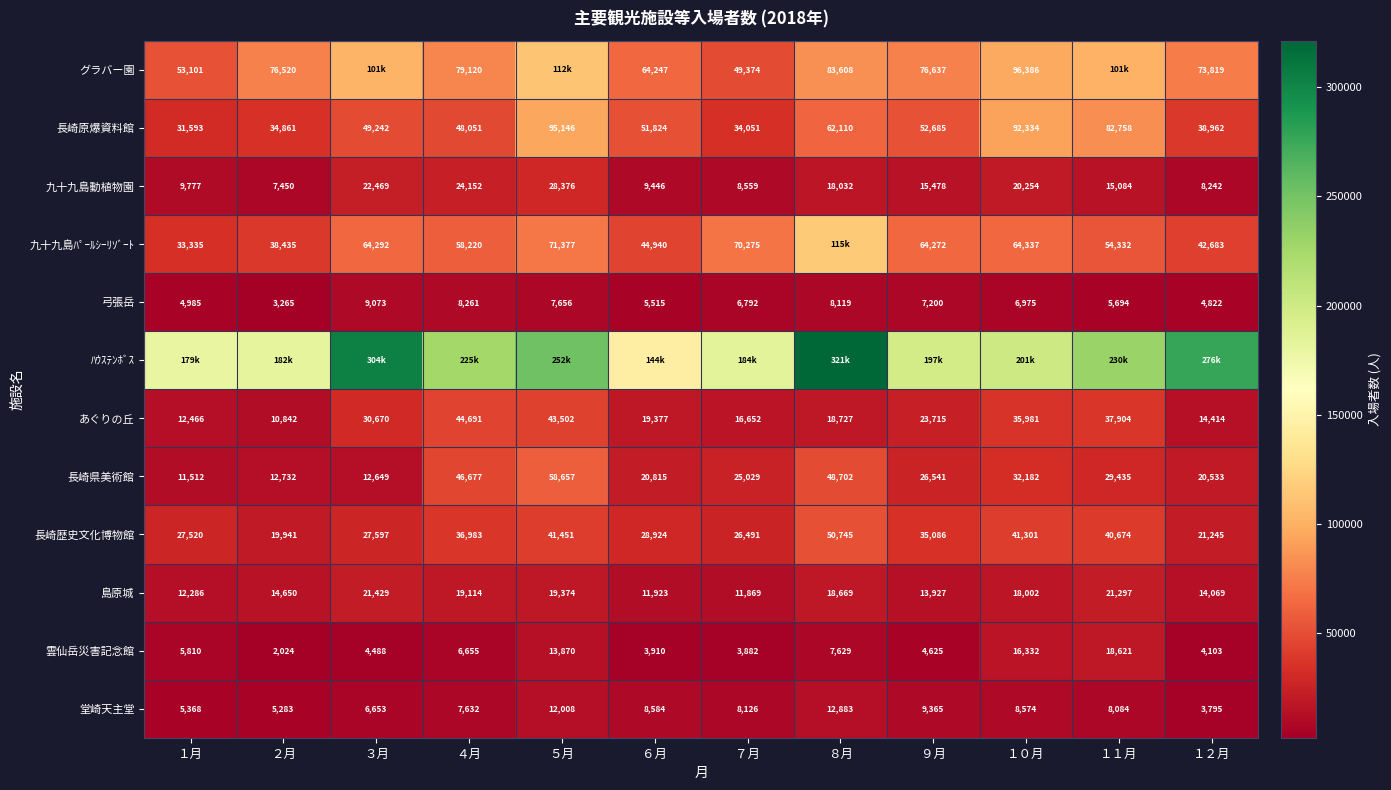

True or false: 島原城 has a value of 34506 at ３月.

False